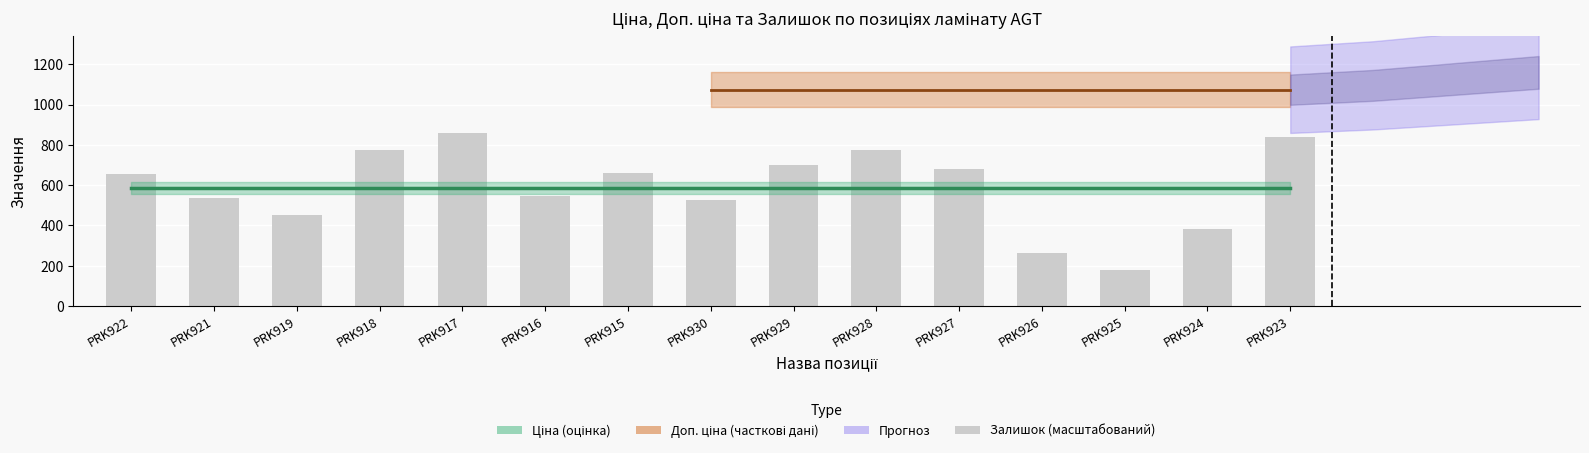

What position from the left is PRK927?

11